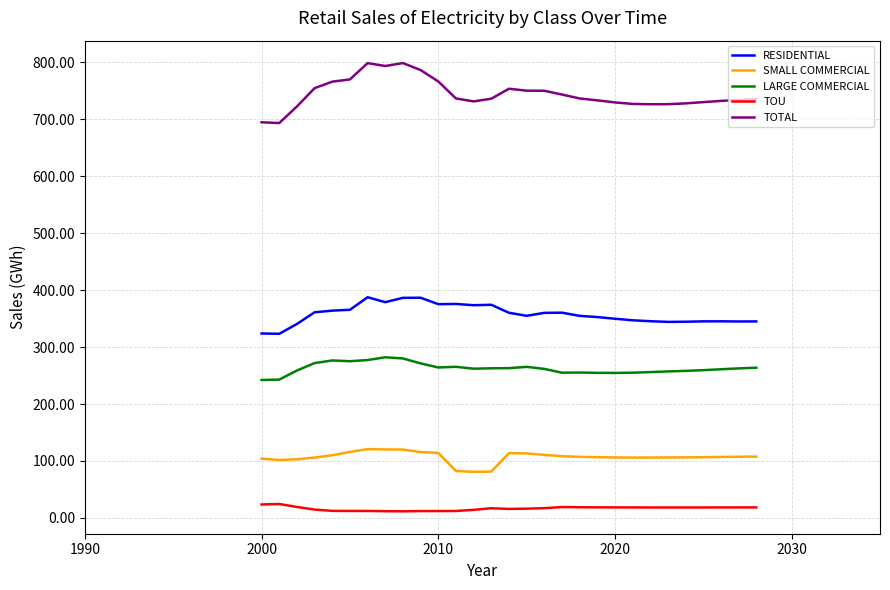

Which series has the widest spread of values?

TOTAL